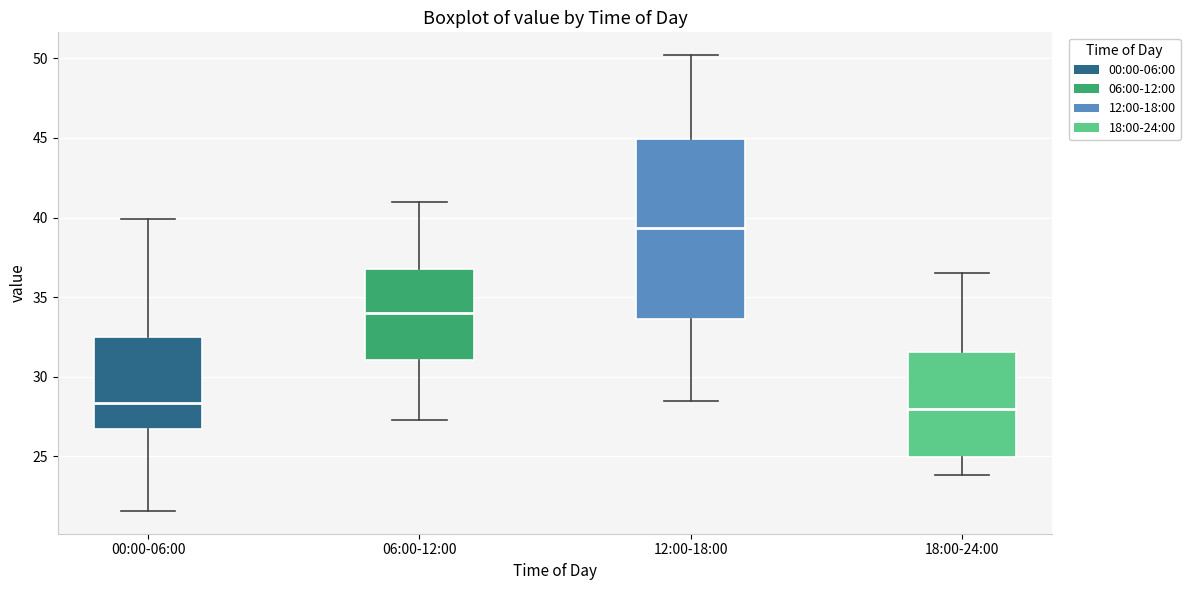

Where does the upper whisker of the box for 00:00-06:00 end on the y-axis? The values are not printed on the chart, so give them approximately, as read against the axis.

40.0